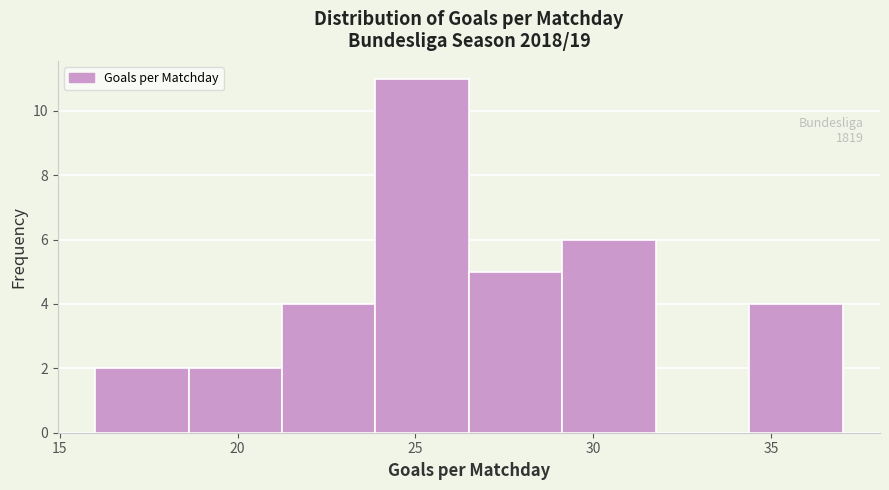

Which range on the x-axis has the tallest bar?

24.0 to 26.5